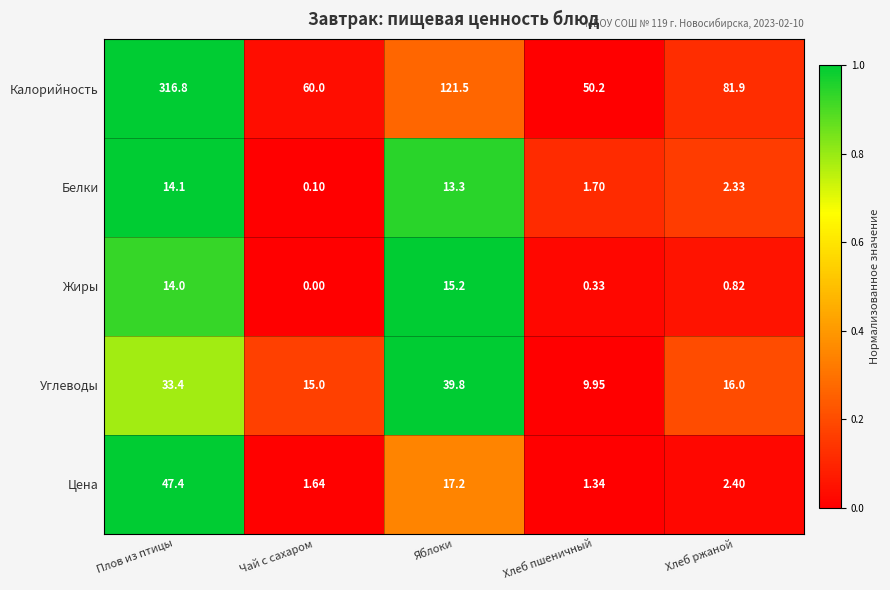

Rank the series by their maximum value, from lowest to highest.

Белки, Жиры, Углеводы, Цена, Калорийность